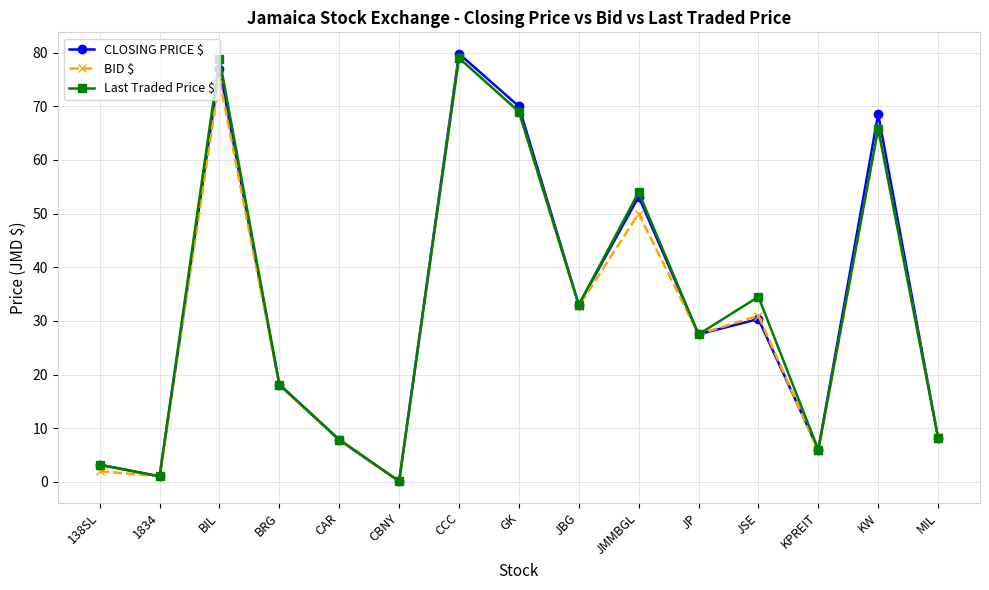

In CLOSING PRICE $, how many points are higher than both neighbors (excluding endpoints)?

5